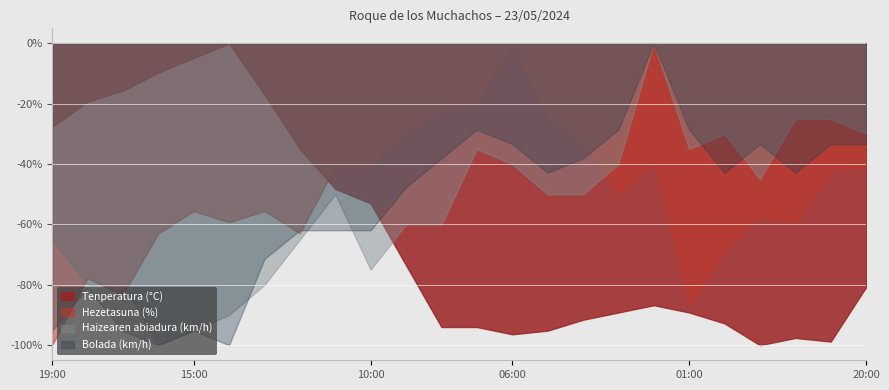

Which series has the widest spread of values?

Hezetasuna (%)